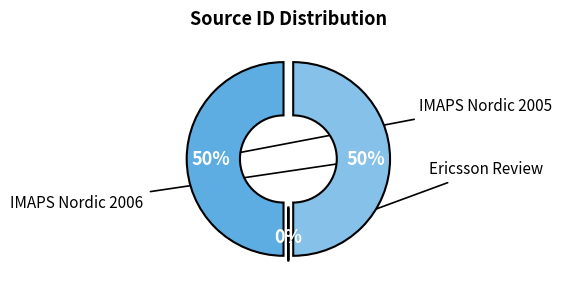

To the nearest percent, what is the combined percentage of IMAPS Nordic 2006 and Ericsson Review?

50%